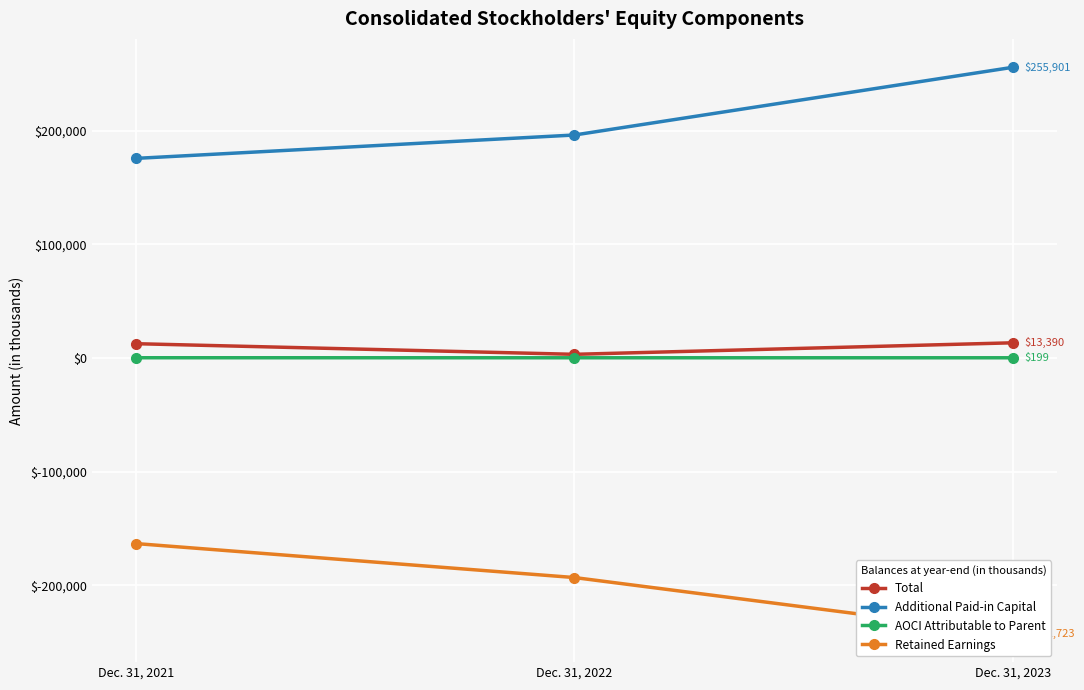

How many lines are shown in the chart?

4